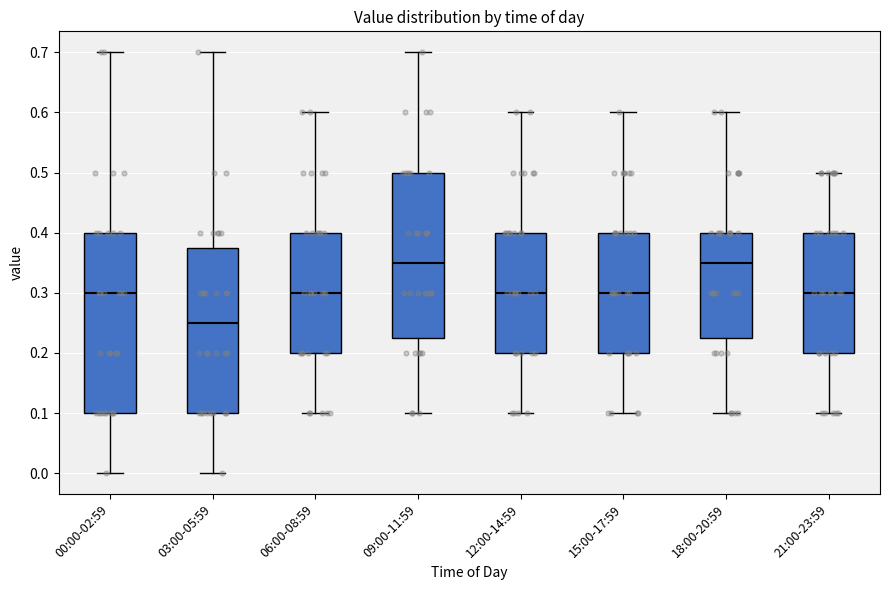

Which box is the tallest, from its lower edge to its upper edge?

00:00-02:59